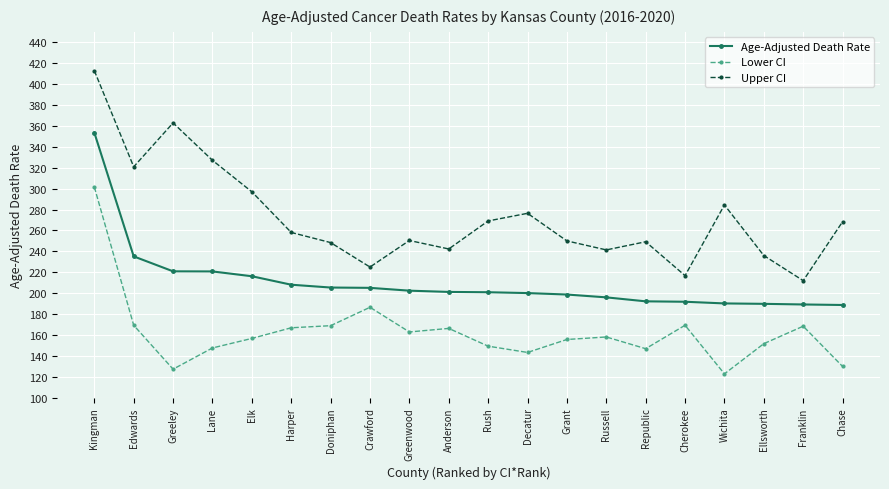

True or false: Age-Adjusted Death Rate and Upper CI cross at least once.

False